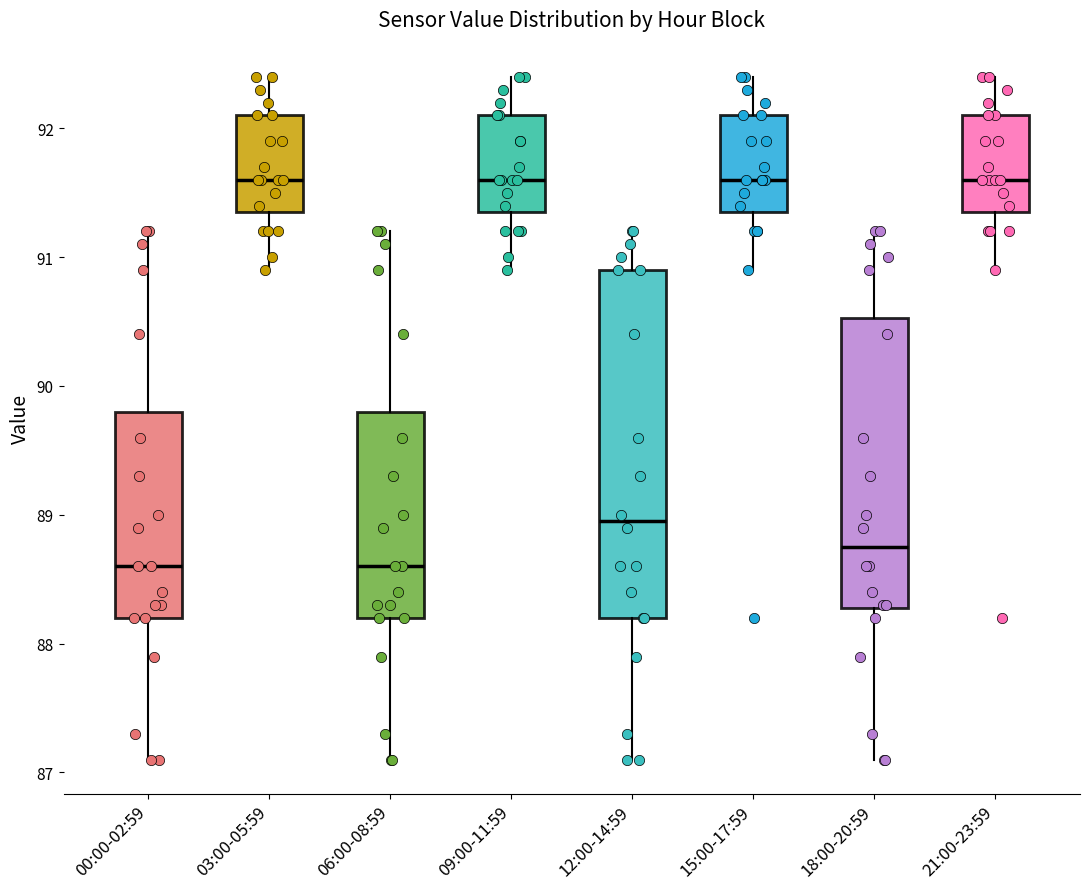

Reading left to right, read every box against the y-axis: the position of its median line, the range the box covers, and the ends of its whiskers. The values are not printed on the chart, so give them approximately, as read against the axis.

00:00-02:59: median 88.6, box 88.2 to 89.8, whiskers 87.1 to 91.2
03:00-05:59: median 91.6, box 91.4 to 92.1, whiskers 90.9 to 92.4
06:00-08:59: median 88.6, box 88.2 to 89.8, whiskers 87.1 to 91.2
09:00-11:59: median 91.6, box 91.4 to 92.1, whiskers 90.9 to 92.4
12:00-14:59: median 89.0, box 88.2 to 90.9, whiskers 87.1 to 91.2
15:00-17:59: median 91.6, box 91.4 to 92.1, whiskers 90.9 to 92.4
18:00-20:59: median 88.8, box 88.3 to 90.5, whiskers 87.1 to 91.2
21:00-23:59: median 91.6, box 91.4 to 92.1, whiskers 90.9 to 92.4